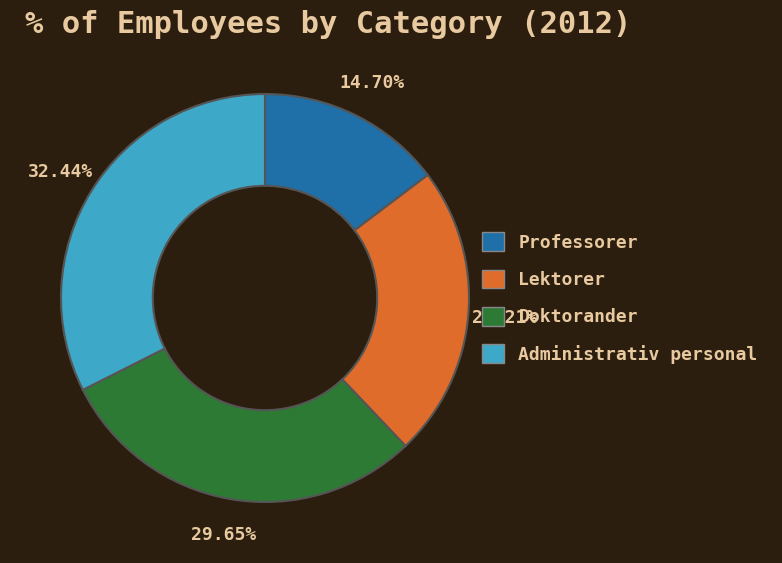

Between Professorer and Administrativ personal, which is larger?

Administrativ personal